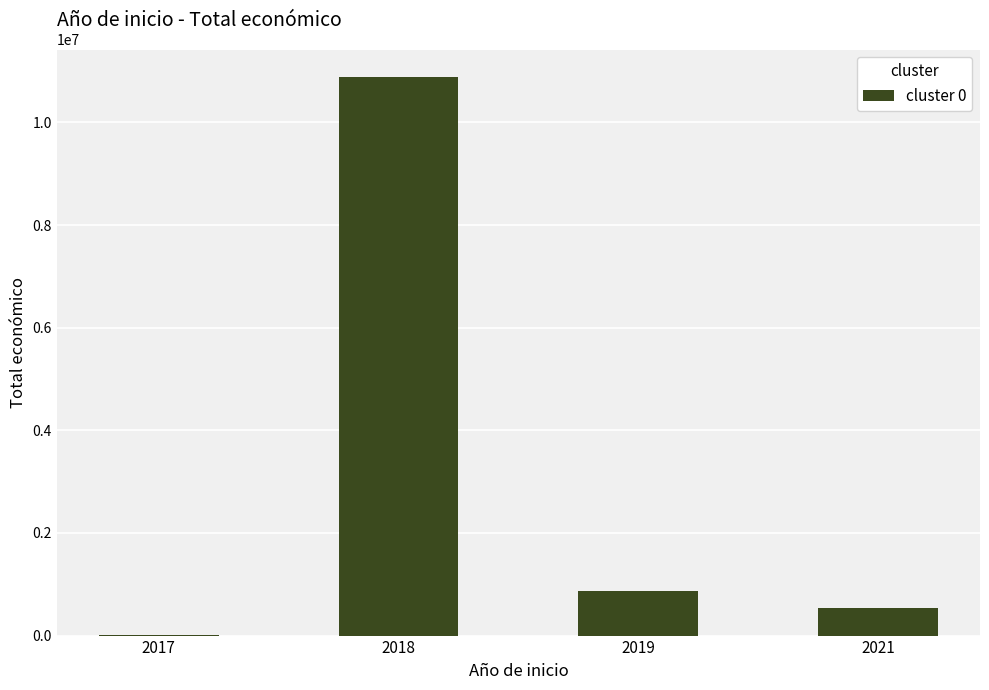

Is it true that the value at 2019 is 864975?

True